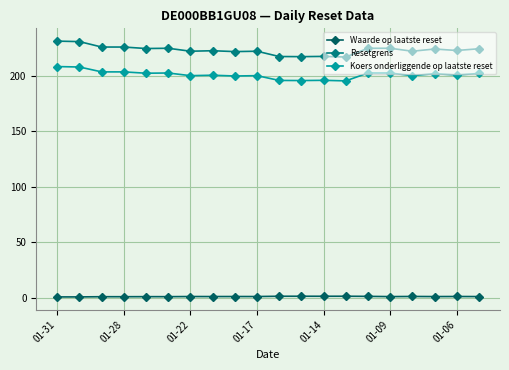

What is the difference between the maximum and minimum values in the Koers onderliggende op laatste reset series?

12.9